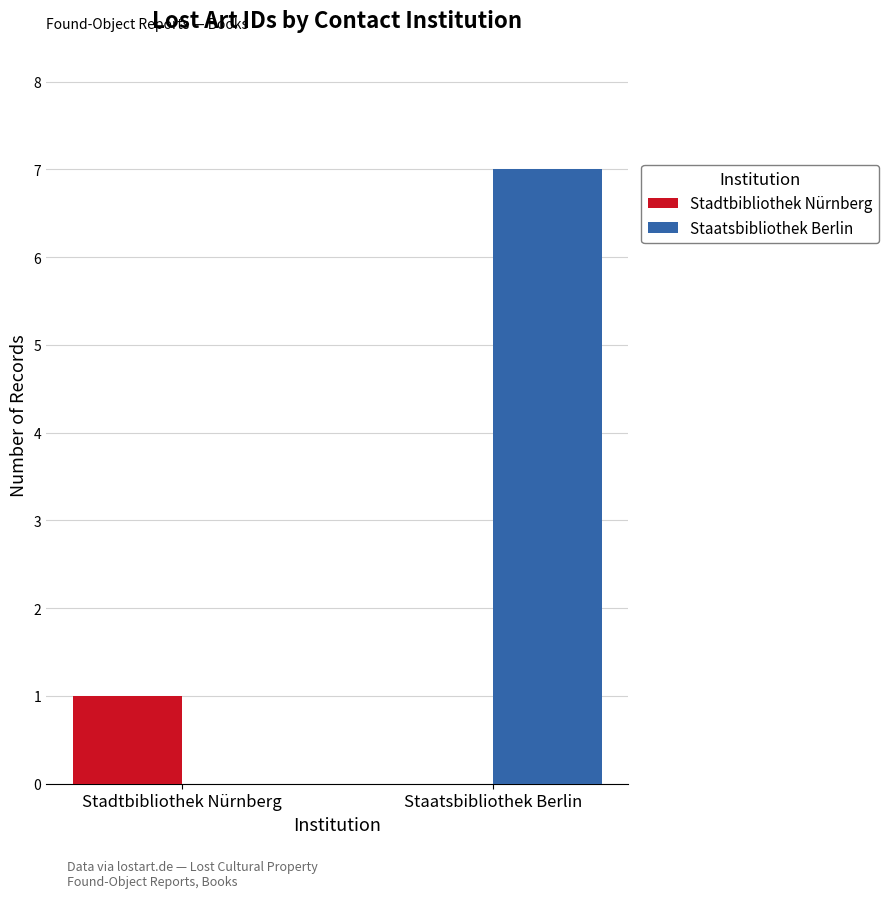

The value of Staatsbibliothek Berlin at Stadtbibliothek Nürnberg is 0. True or false?

True